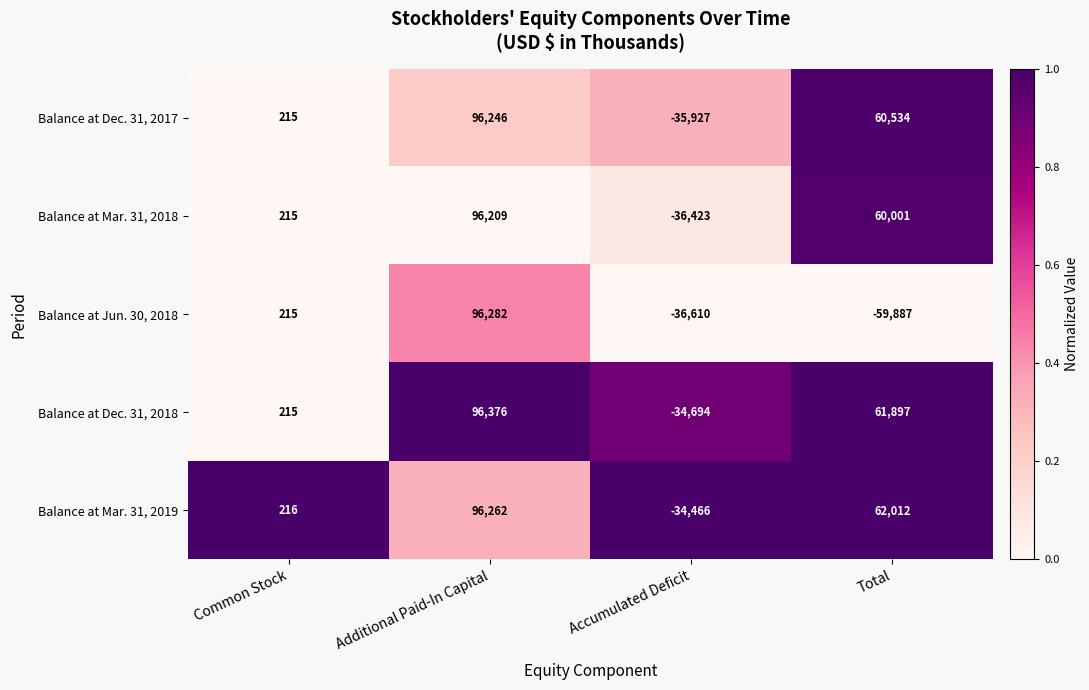

Which series has the largest total across all categories?

Balance at Mar. 31, 2019